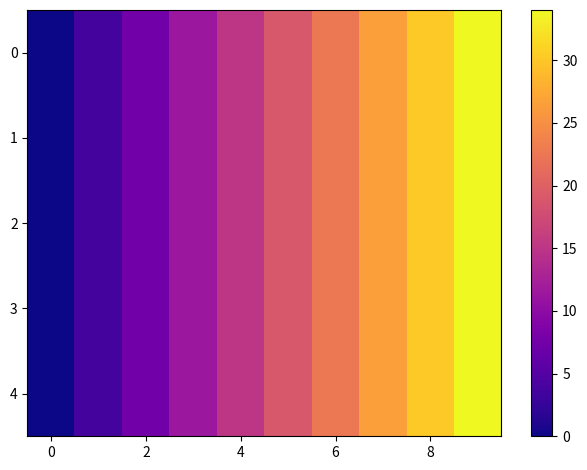

How many series are shown in this chart?

5